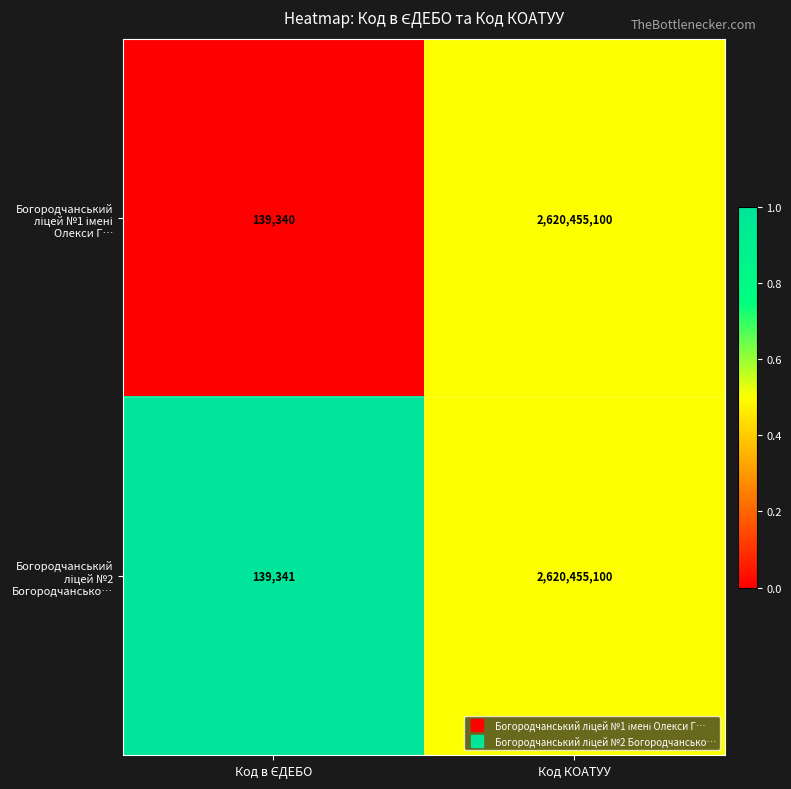

What is the total value across all series at Код КОАТУУ?

5240910200